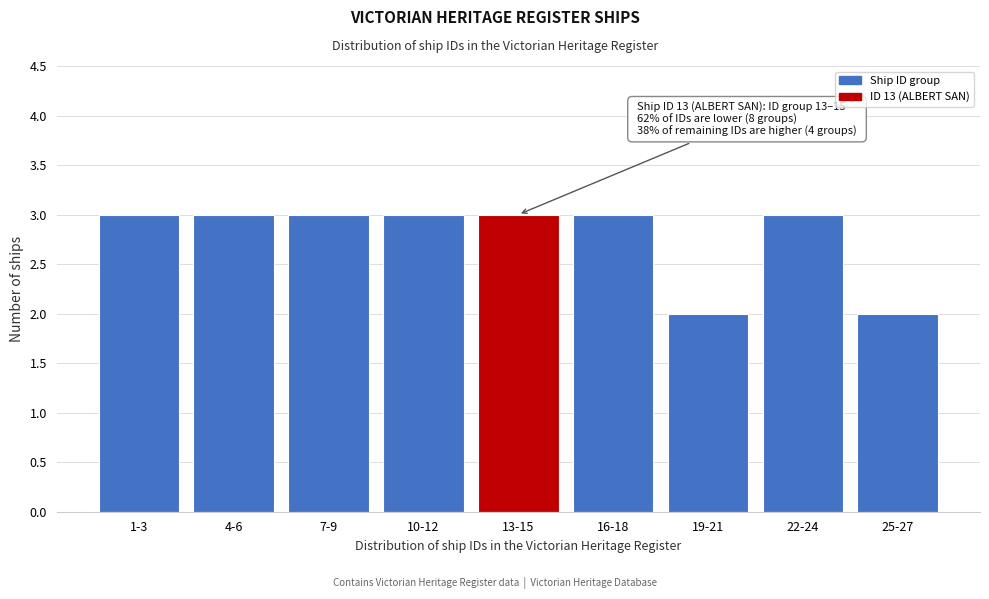

Reading left to right, what are all the values shown in this chart?

1-3=3	4-6=3	7-9=3	10-12=3	13-15=3	16-18=3	19-21=2	22-24=3	25-27=2